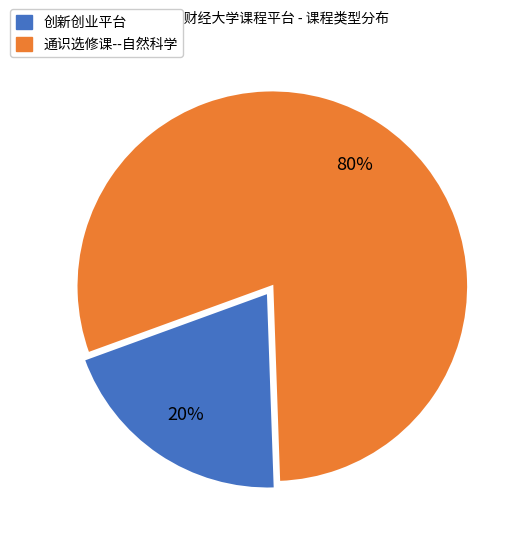

Rank the categories by value from lowest to highest.

创新创业平台, 通识选修课--自然科学